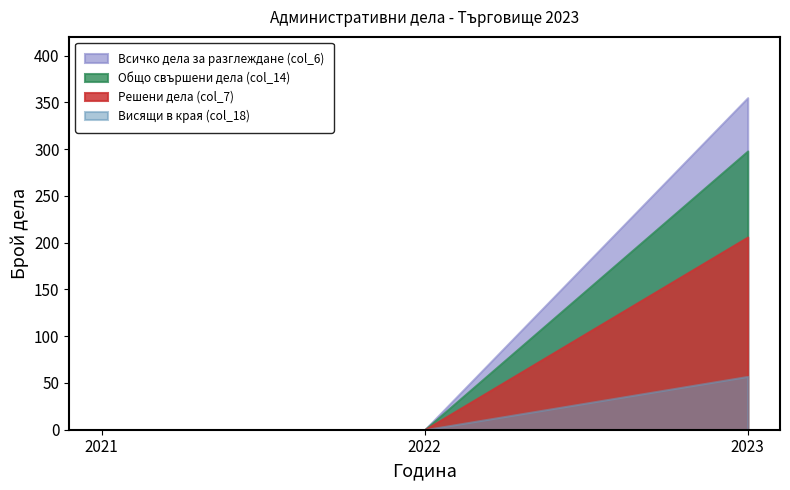

Reading left to right, transcribe all the data shown in this chart.

Всичко дела за разглеждане (col_6): 2021=0	2022=0	2023=355
Общо свършени дела (col_14): 2021=0	2022=0	2023=298
Решени дела (col_7): 2021=0	2022=0	2023=206
Висящи в края (col_18): 2021=0	2022=0	2023=57